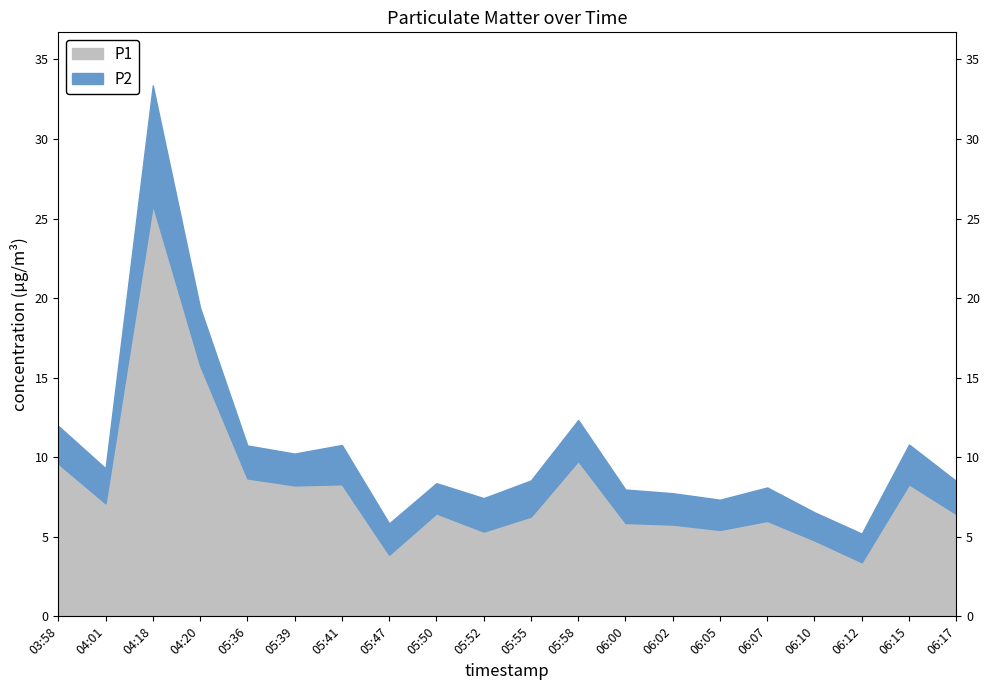

At which label is P1 closest to 14?

04:20